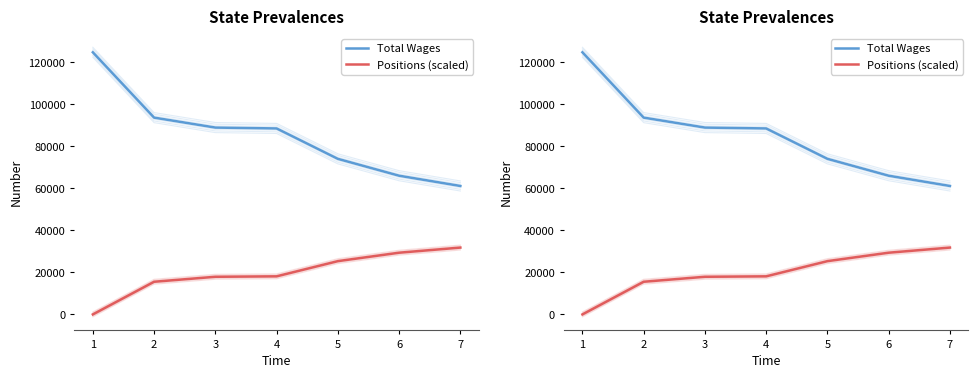

True or false: Positions (scaled) and Total Wages cross at least once.

False